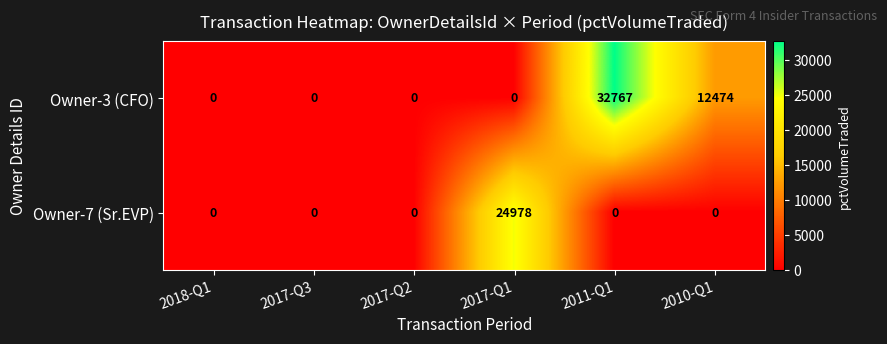

What value does the Owner-3 (CFO) series have at 2011-Q1, to the nearest 50?

32750